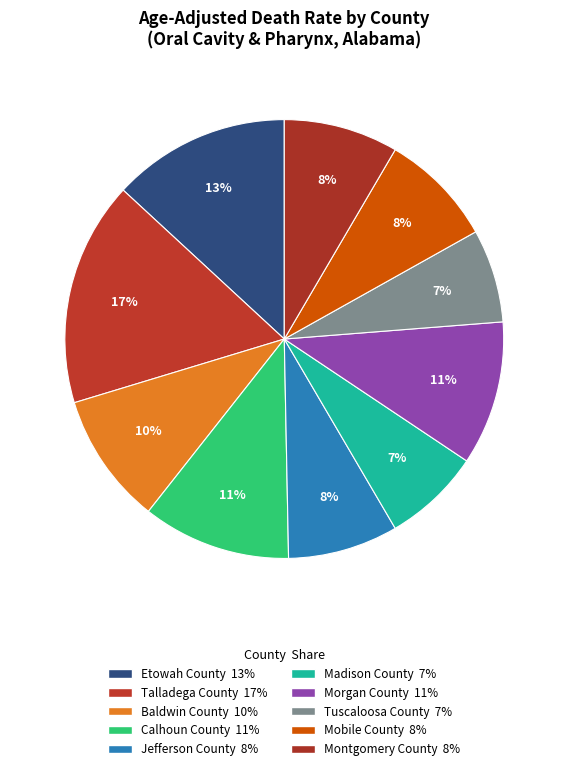

Count the number of slices in the pie.

10